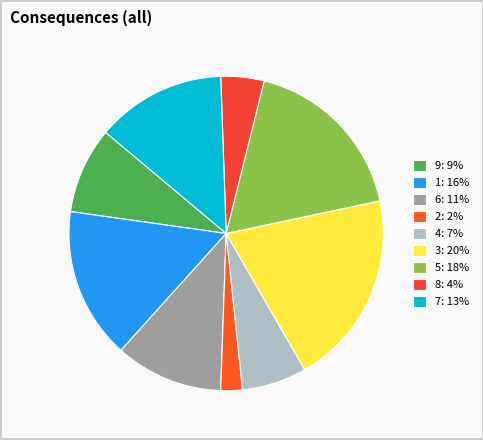

Do 7 and 2 together represent more than half of the pie?

No